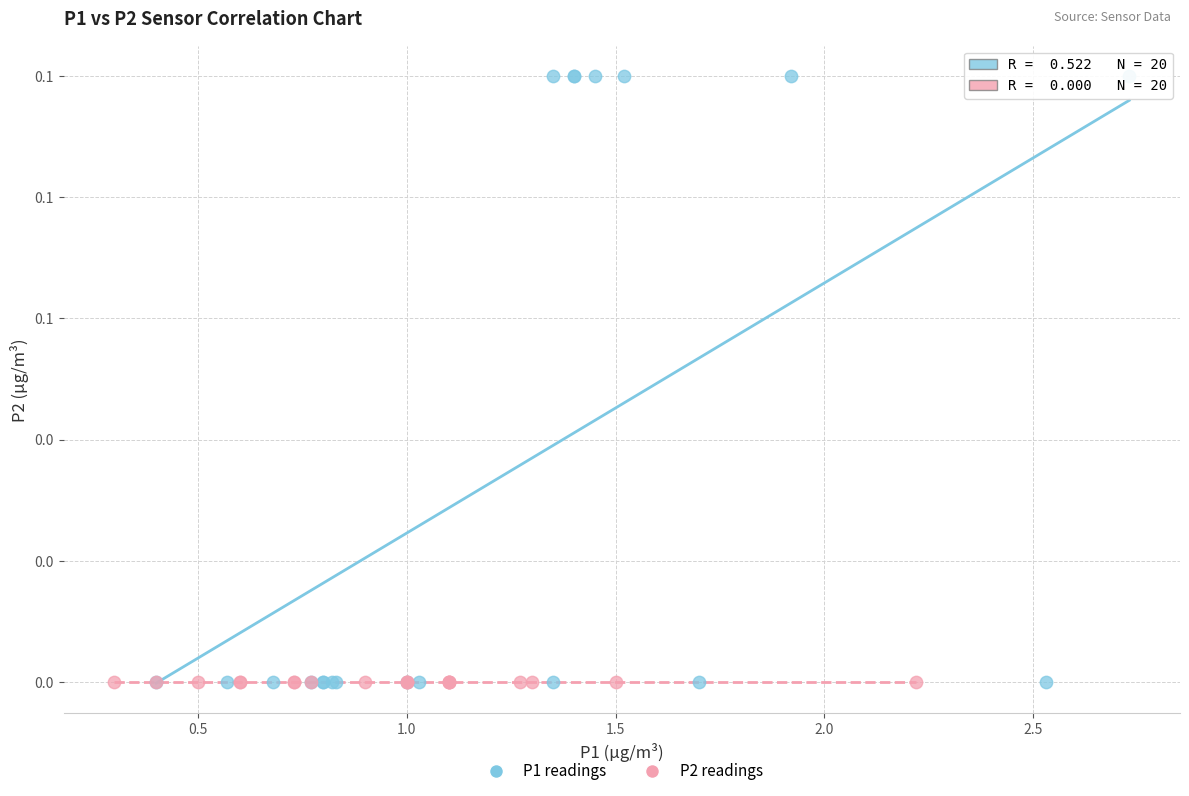

Which series contains the highest Y value?

P1 readings